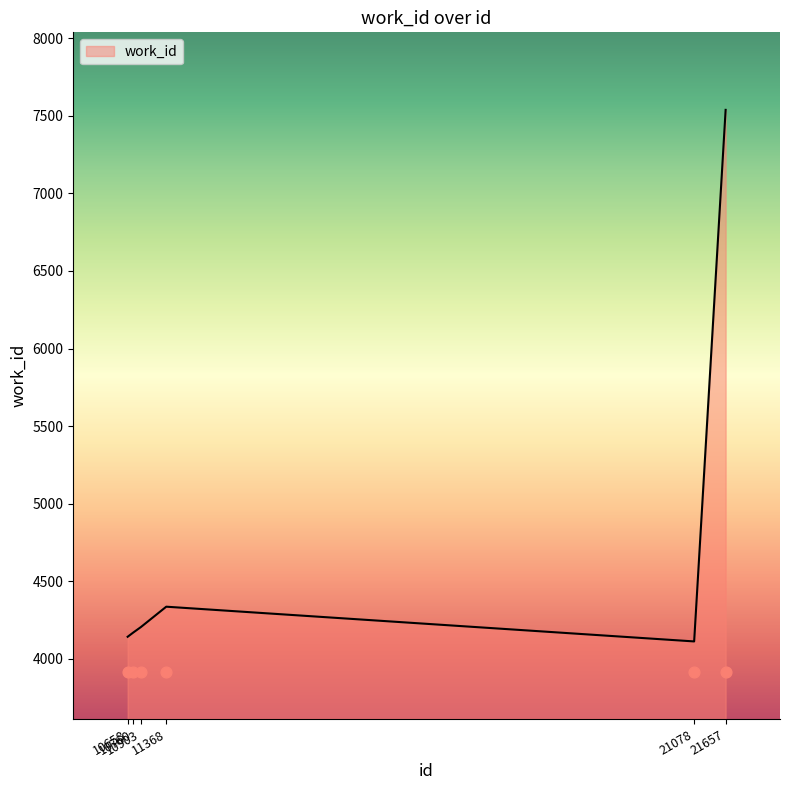

Between 21657 and 10760, which is larger?

21657